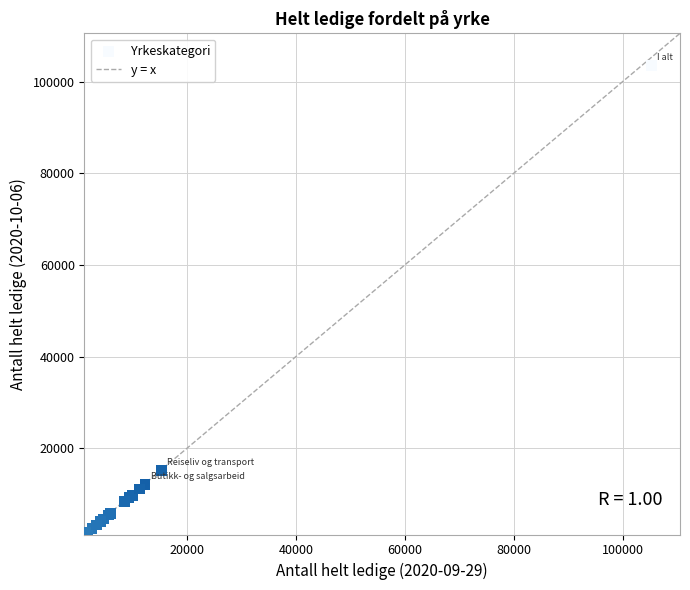

What Y value in the scatter plot is closest to 52380?

15111